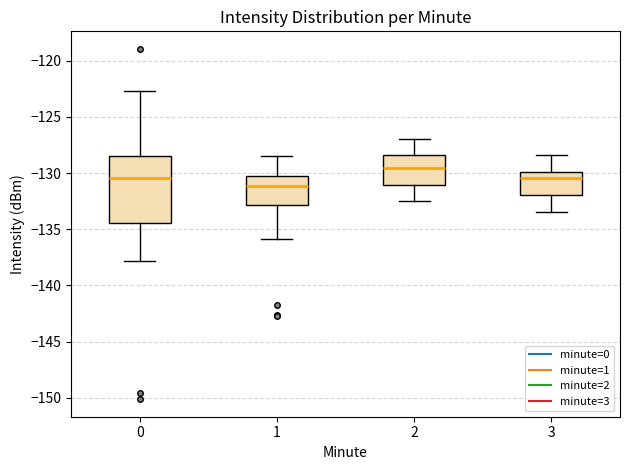

Reading left to right, transcribe this box plot: for each box, give where its median line is, the range the box spans, and where its two whiskers end, as read against the y-axis. The values are not printed on the chart, so give them approximately, as read against the axis.

0: median -130.5, box -134.5 to -128.5, whiskers -138.0 to -122.5
1: median -131.0, box -133.0 to -130.0, whiskers -136.0 to -128.5
2: median -129.5, box -131.0 to -128.5, whiskers -132.5 to -127.0
3: median -130.5, box -132.0 to -130.0, whiskers -133.5 to -128.5